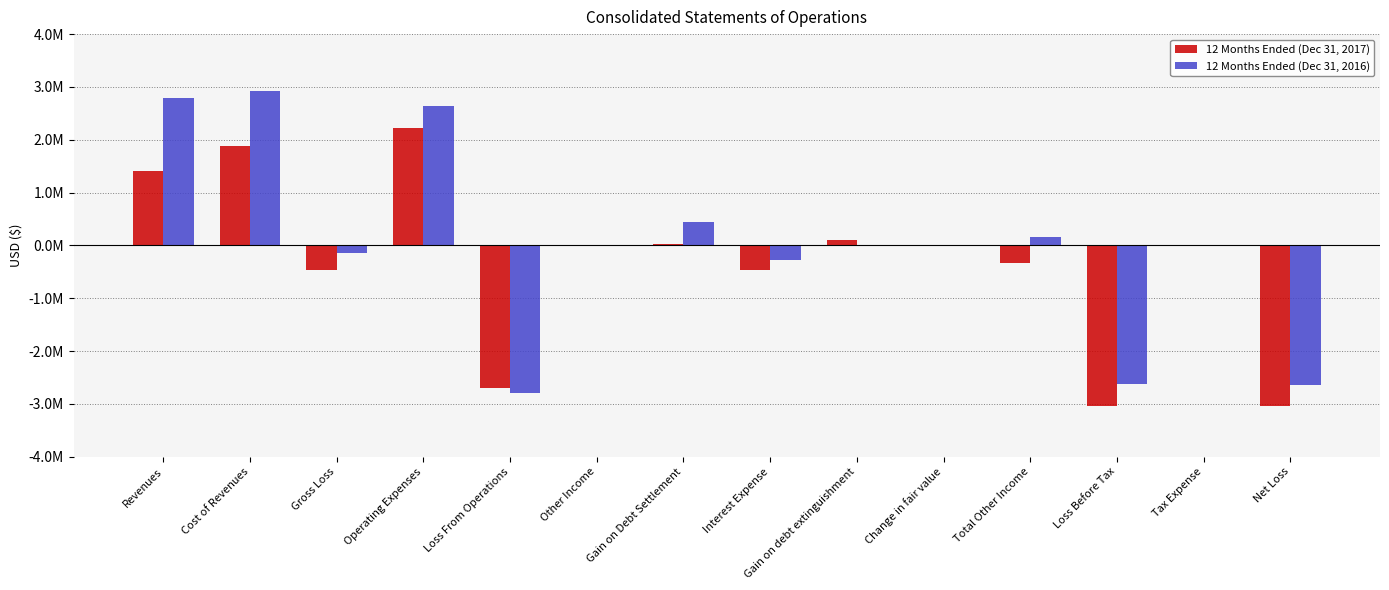

Are the bars horizontal?

No